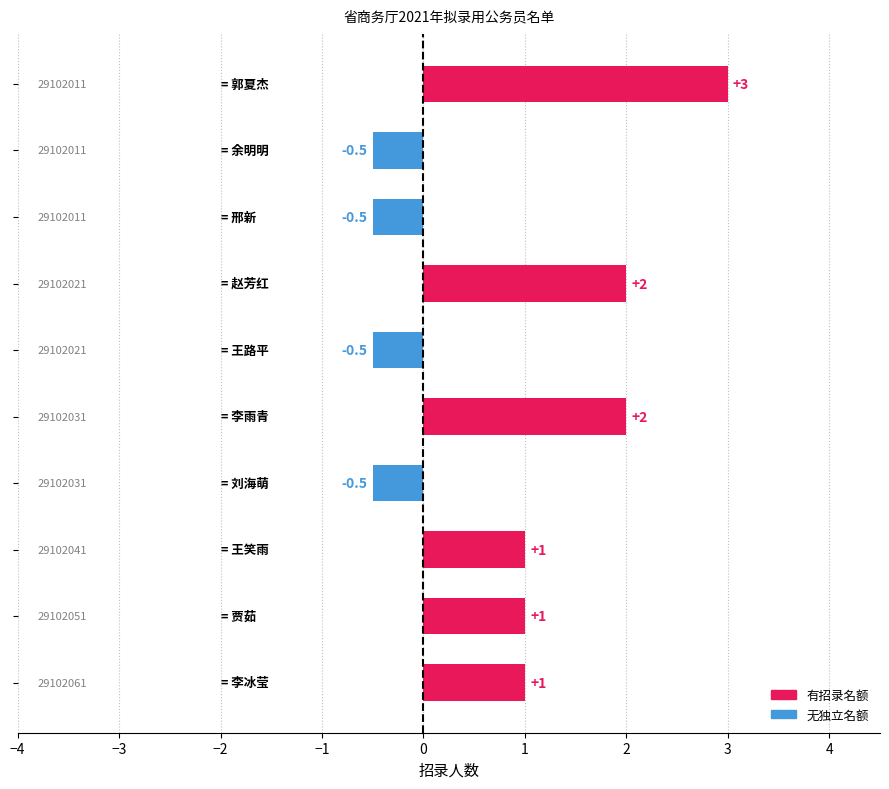

What is the value of the 4th bar from the top?

2.0